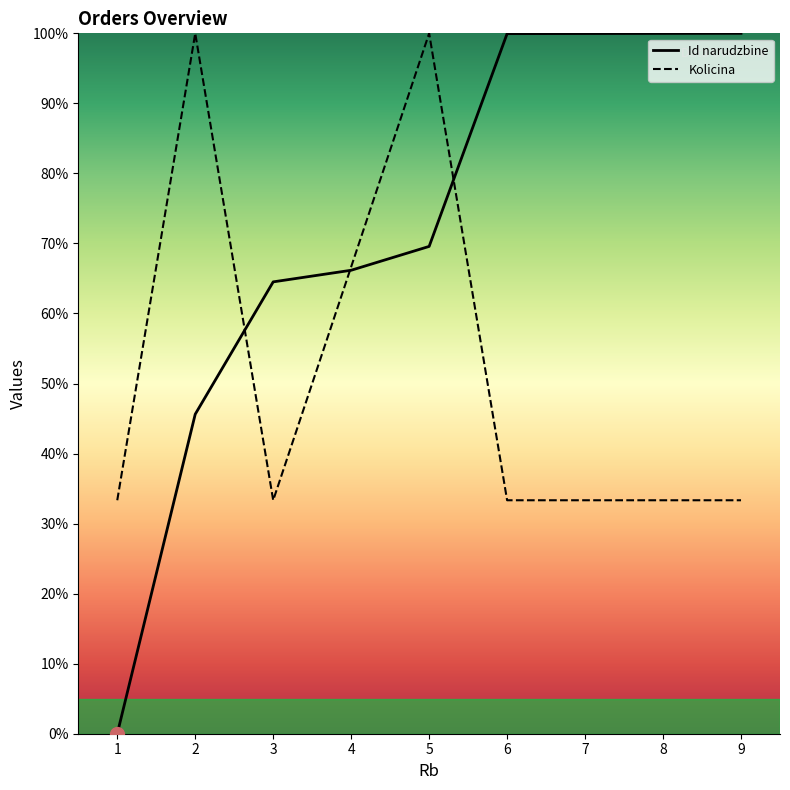

How many values in the Id narudzbine series are below 69?

4